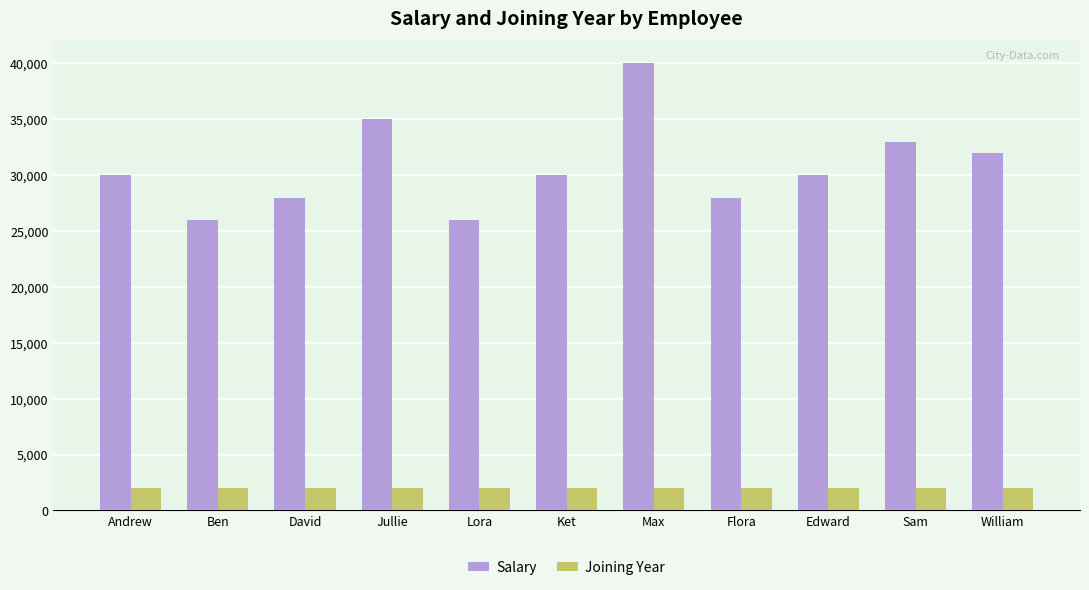

Is the value of Joining Year at Ket greater than the value of Salary at Ben?

No